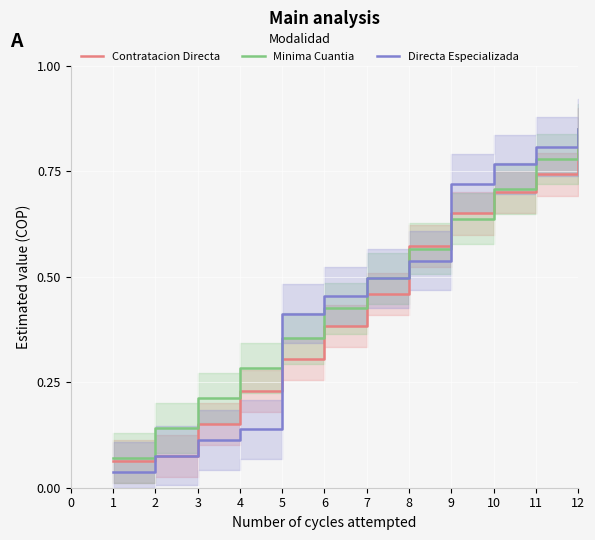

Is the value of Directa Especializada at 6 greater than the value of Contratacion Directa at 8?

No